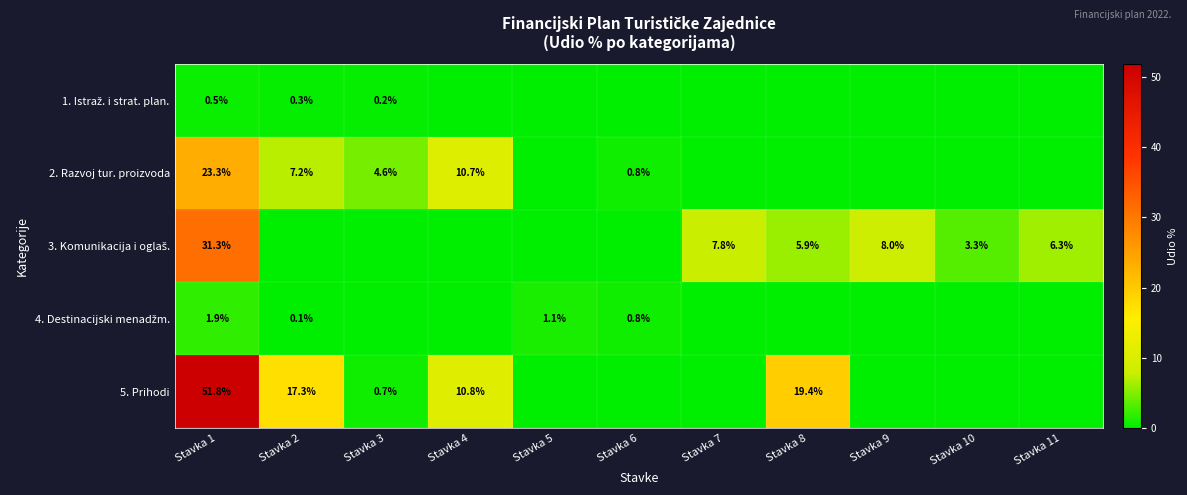

What is the sum of the 2. Razvoj tur. proizvoda values at Stavka 2 and Stavka 1?

30.5